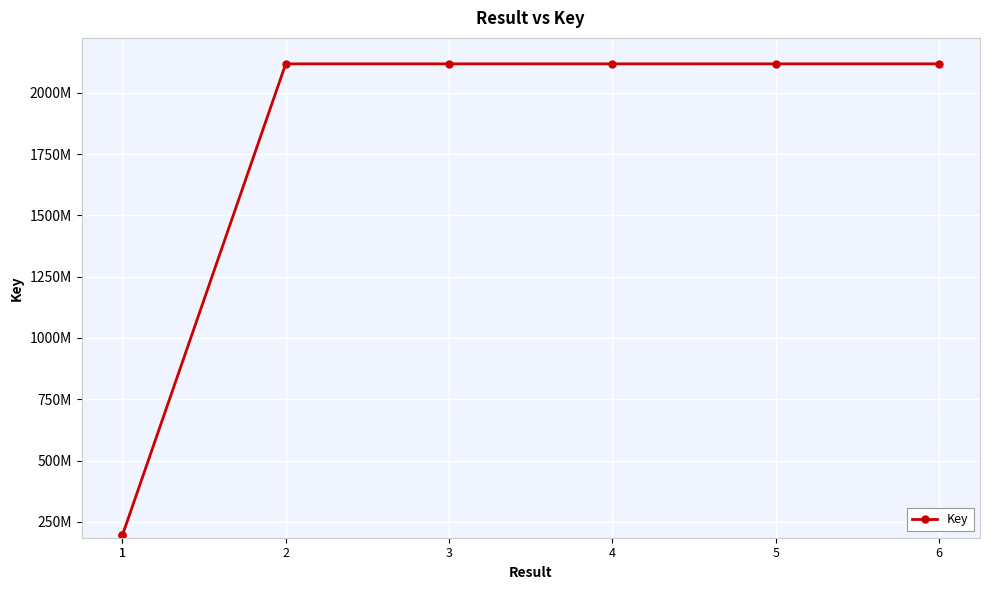

What is the change in value from 4 to 6?

+4612